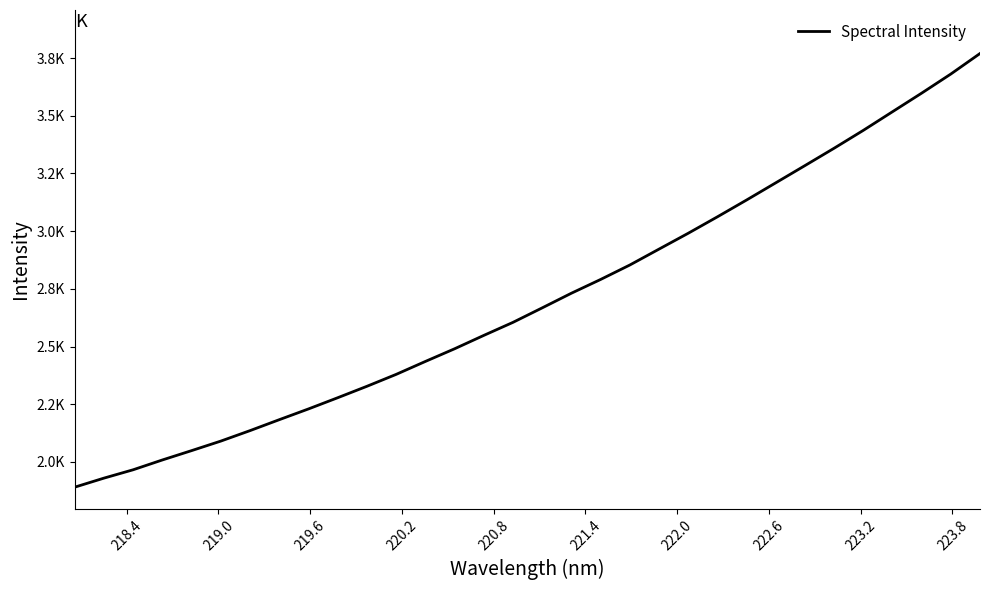

Is this an area chart (filled region under the line)?

No